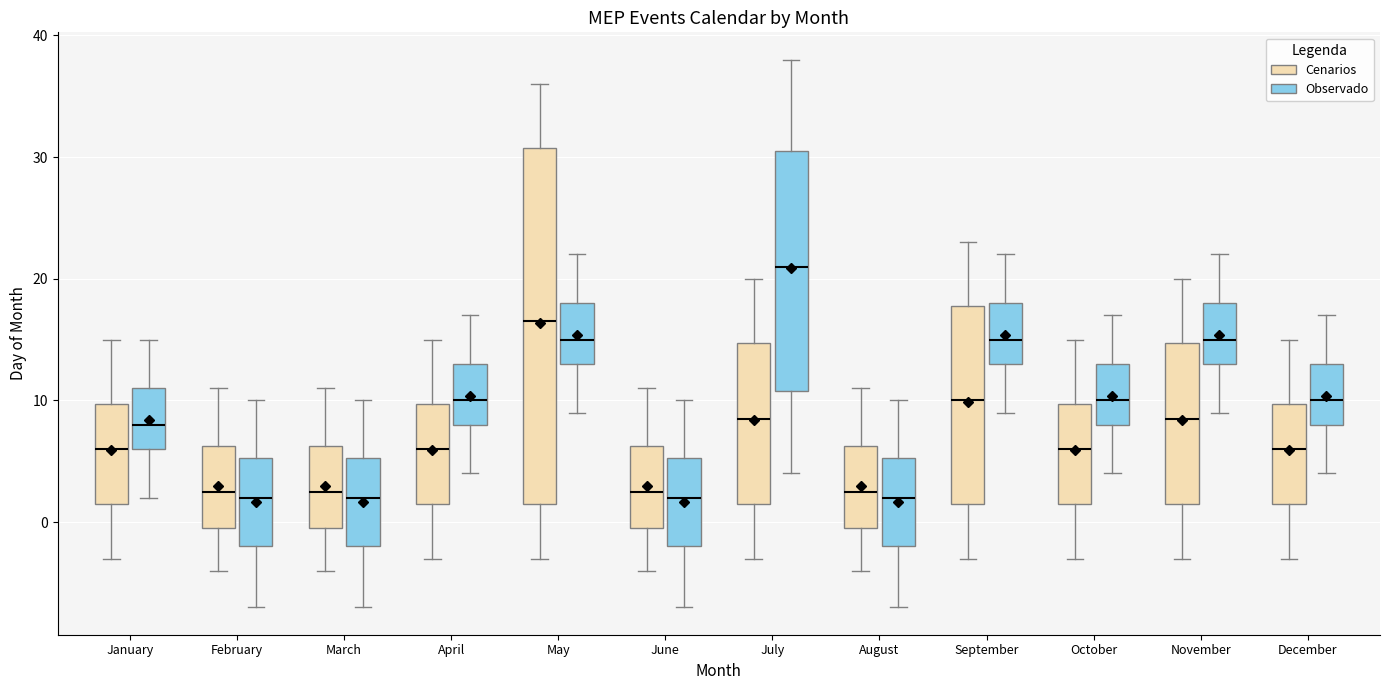

Comparing the boxes themselves (not the whiskers), which one is the tallest?

May (Cenarios)